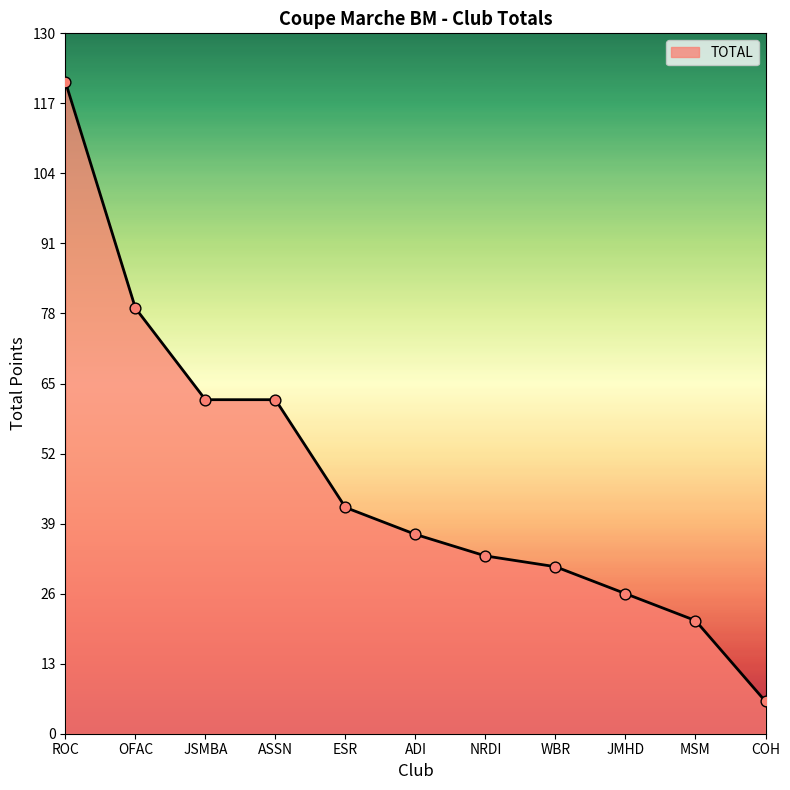

Between MSM and OFAC, which is larger?

OFAC